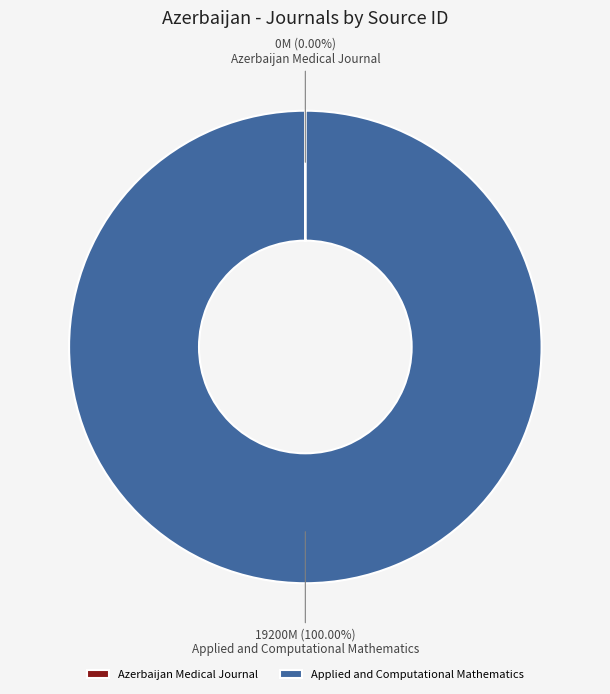

To the nearest percent, what is the difference between the largest and smallest slice percentages?

100%